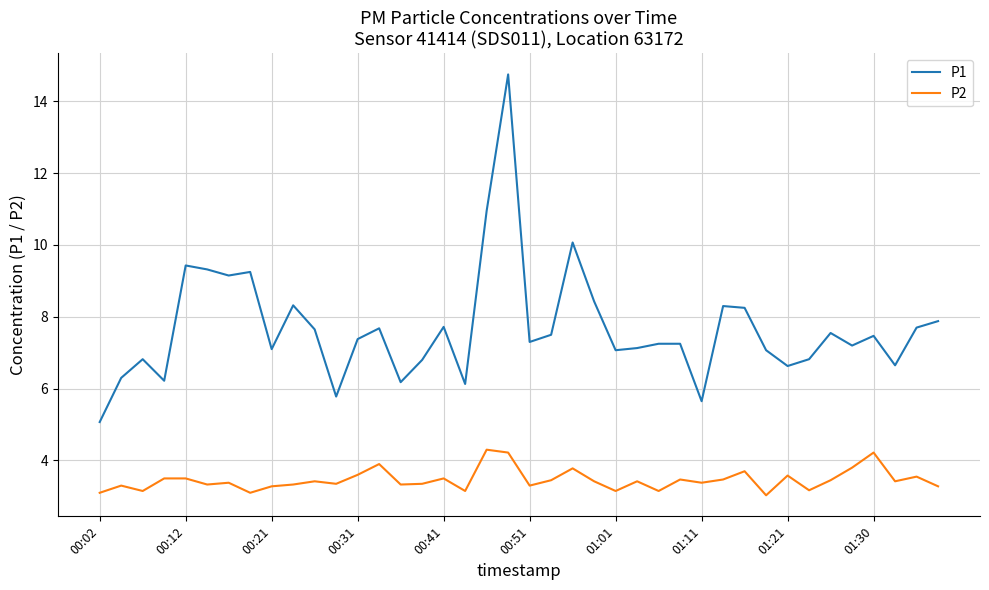

Rank the series by their average value, from highest to lowest.

P1, P2